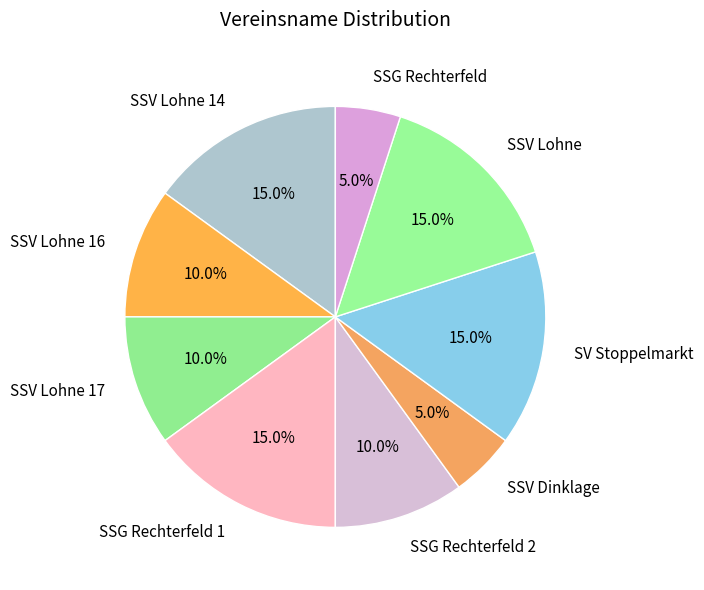

To the nearest percent, what is the difference between the SSV Lohne 17 and SSV Lohne 14 slice percentages?

5%